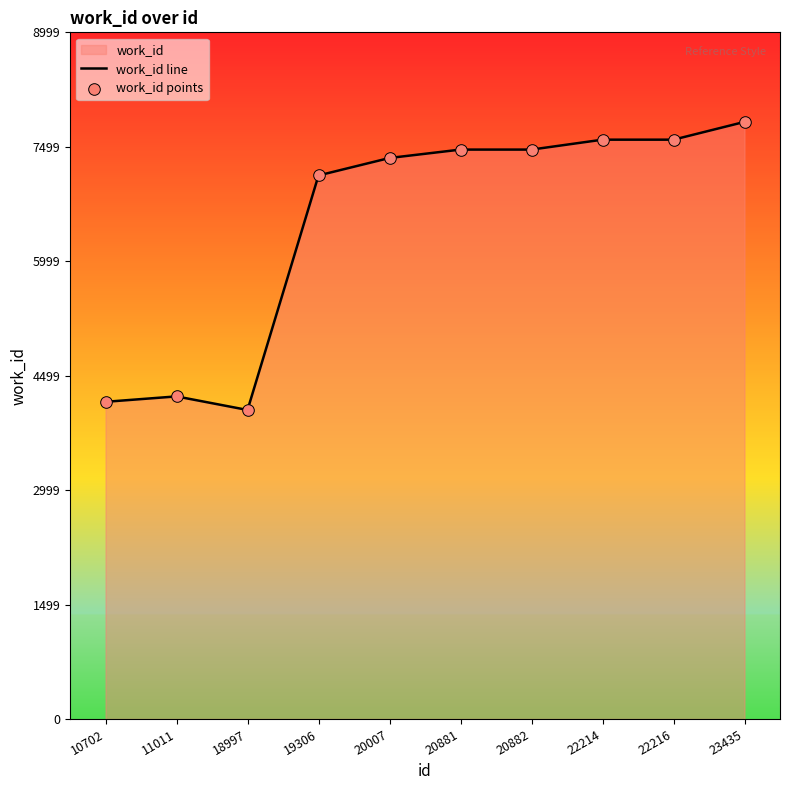

Which series reaches the minimum Y coordinate?

work_id line